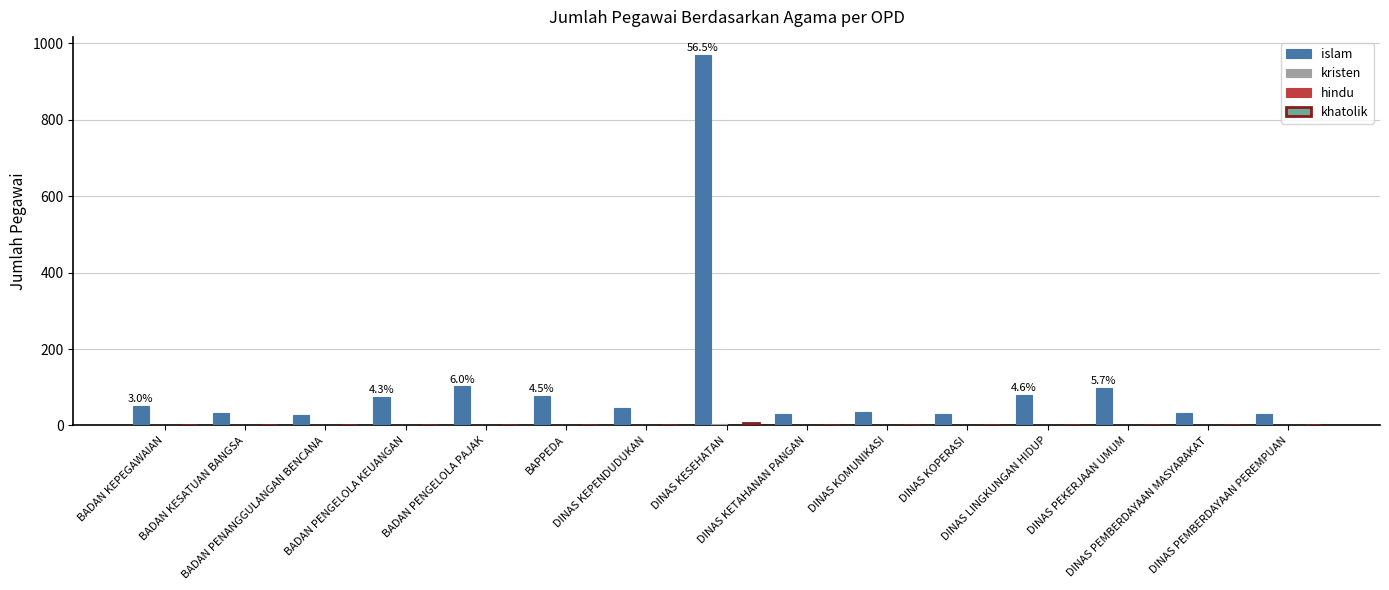

At which category does the chart reach its peak across all series?

DINAS KESEHATAN